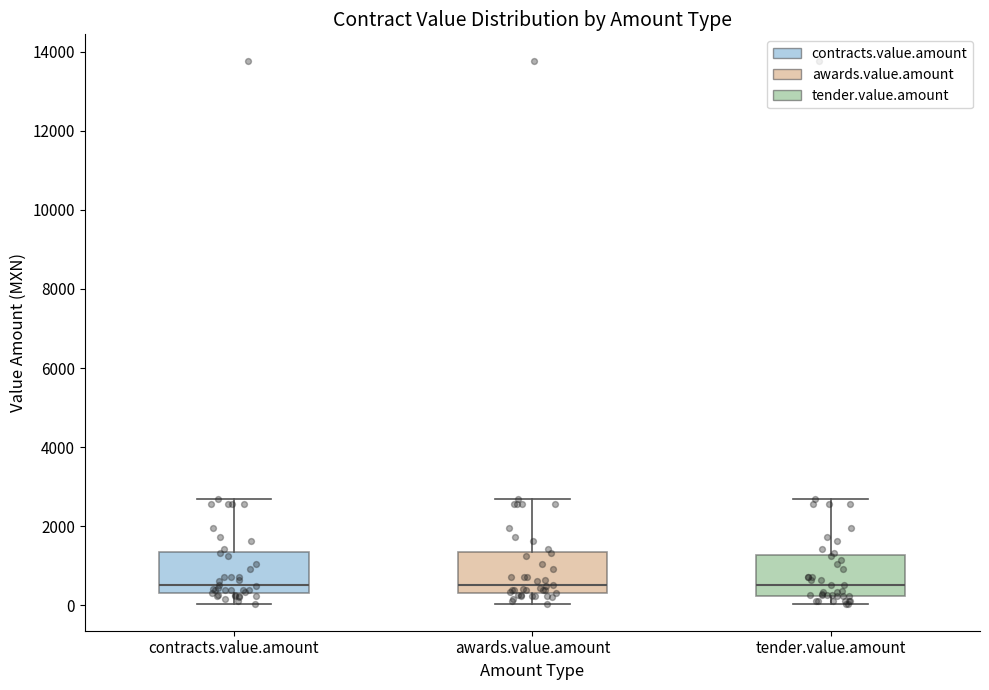

Reading left to right, read every box against the y-axis: the position of its median line, the range the box covers, and the ends of its whiskers. The values are not printed on the chart, so give them approximately, as read against the axis.

contracts.value.amount: median 600, box 400 to 1400, whiskers 0 to 2600
awards.value.amount: median 600, box 400 to 1400, whiskers 0 to 2600
tender.value.amount: median 600, box 200 to 1200, whiskers 0 to 2600